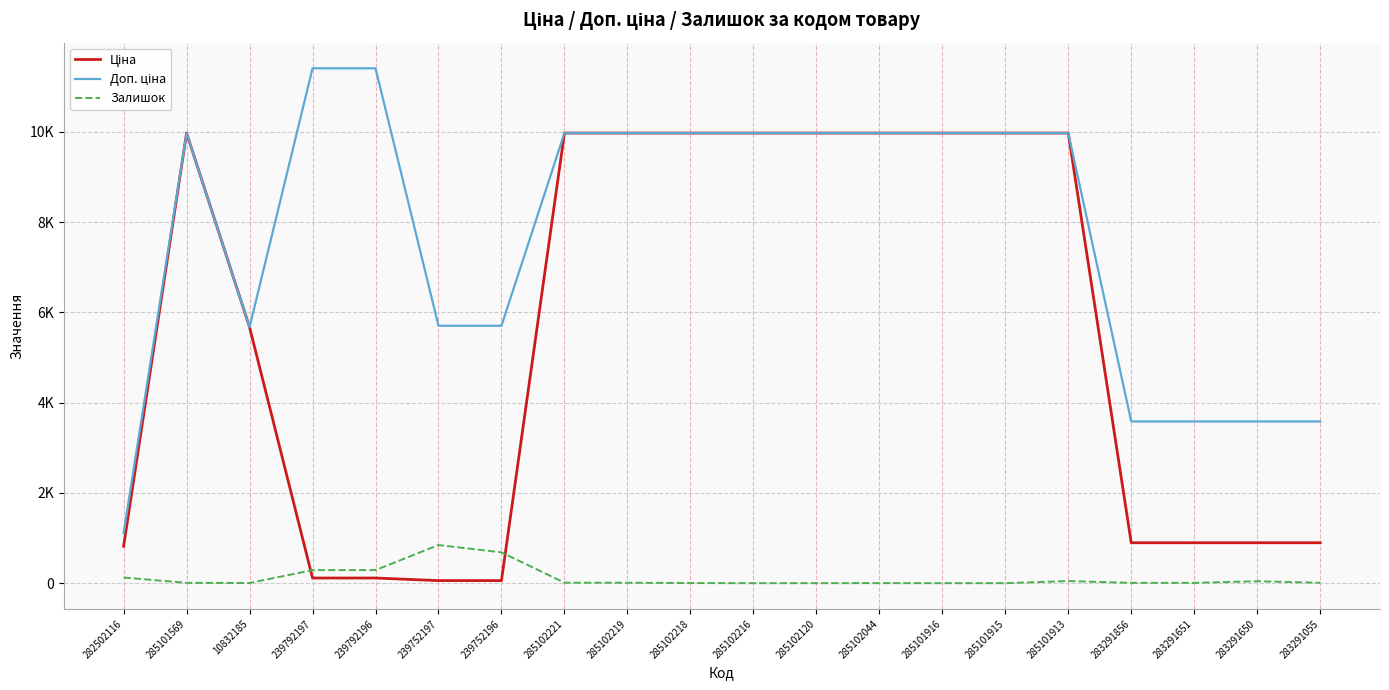

Does the chart have visible grid lines?

Yes